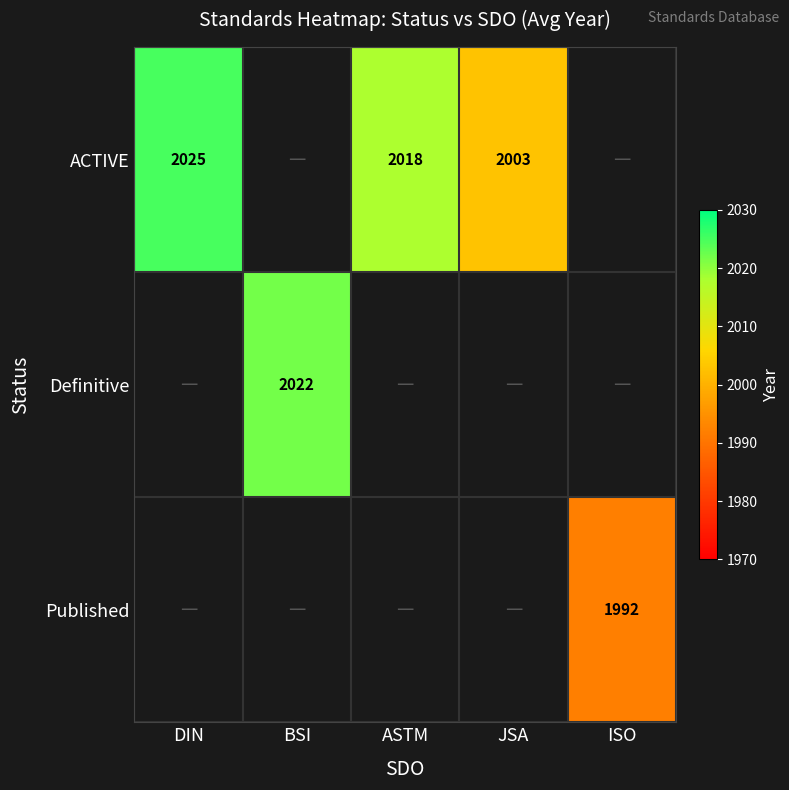

At how many categories does at least one series exceed 2009?

3